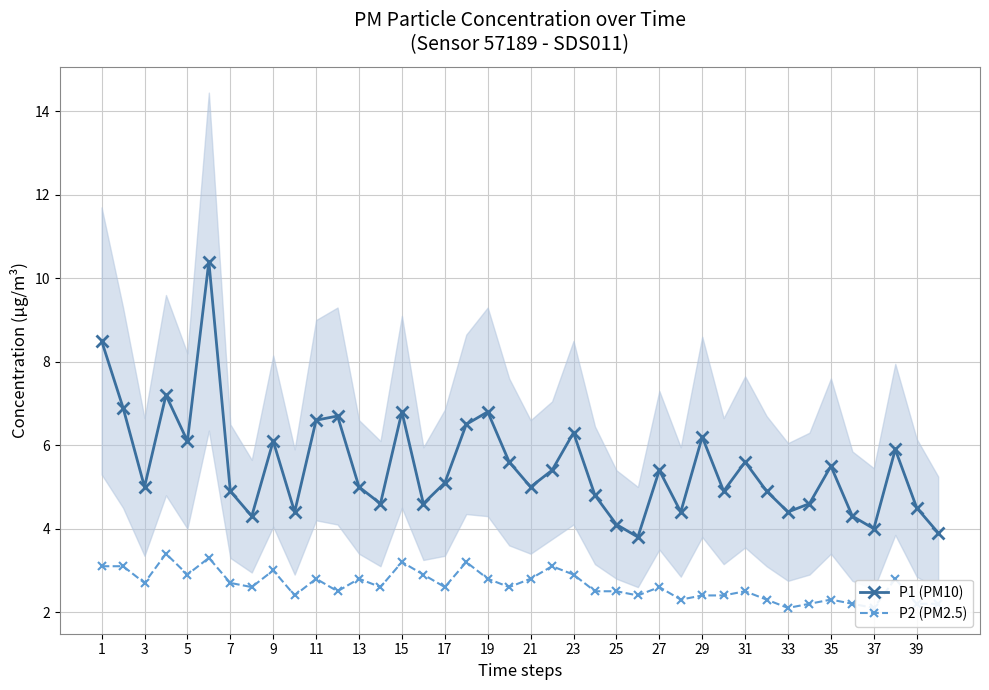

What is the minimum value for P1 (PM10)?

3.8